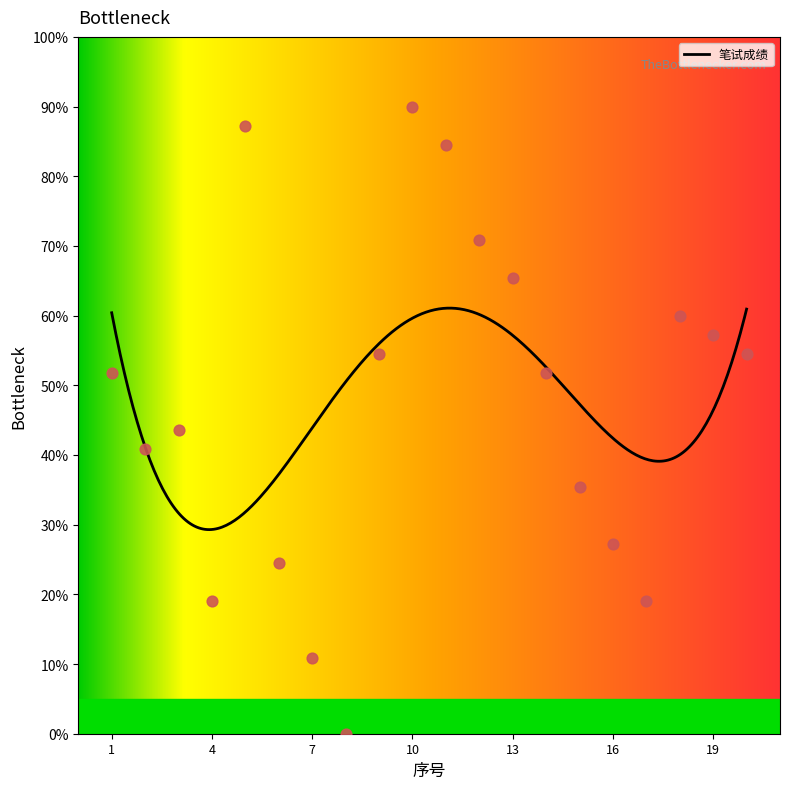

Which has a higher value, 5 or 13?

5